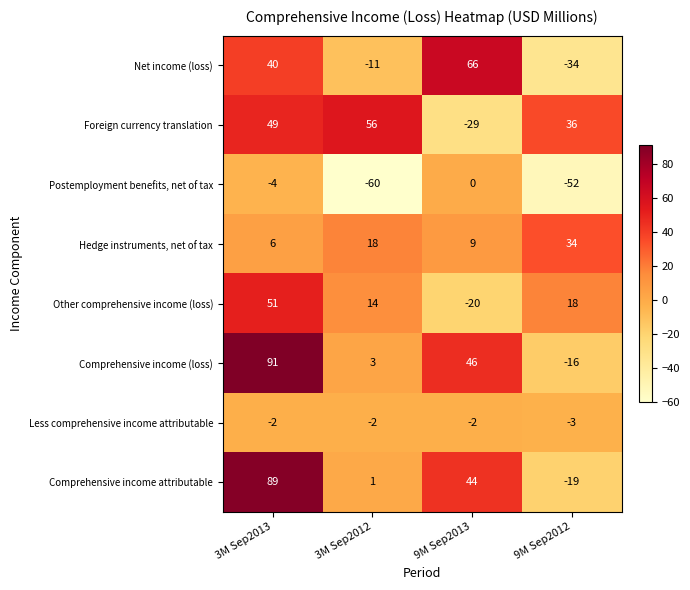

How many data points does each series have?

4